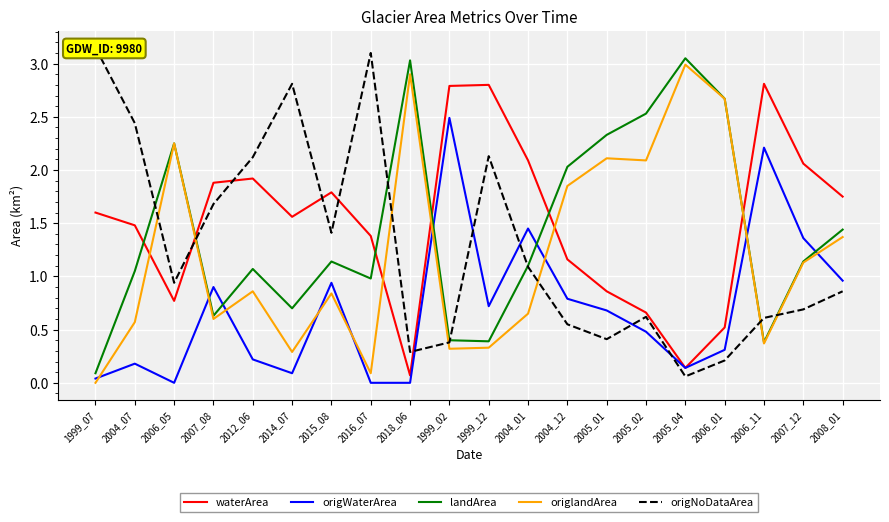

True or false: origNoDataArea has a value of 0.3 at 2018_06.

True